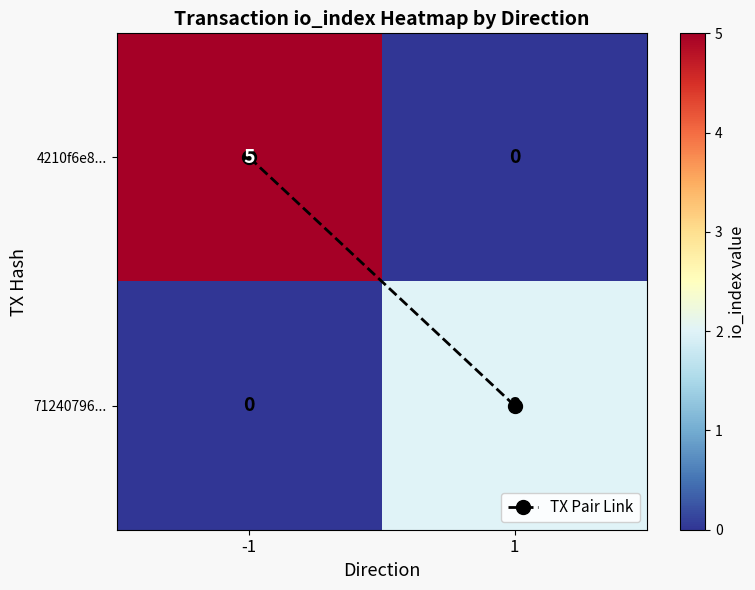

What is the total value across all series at -1?

5